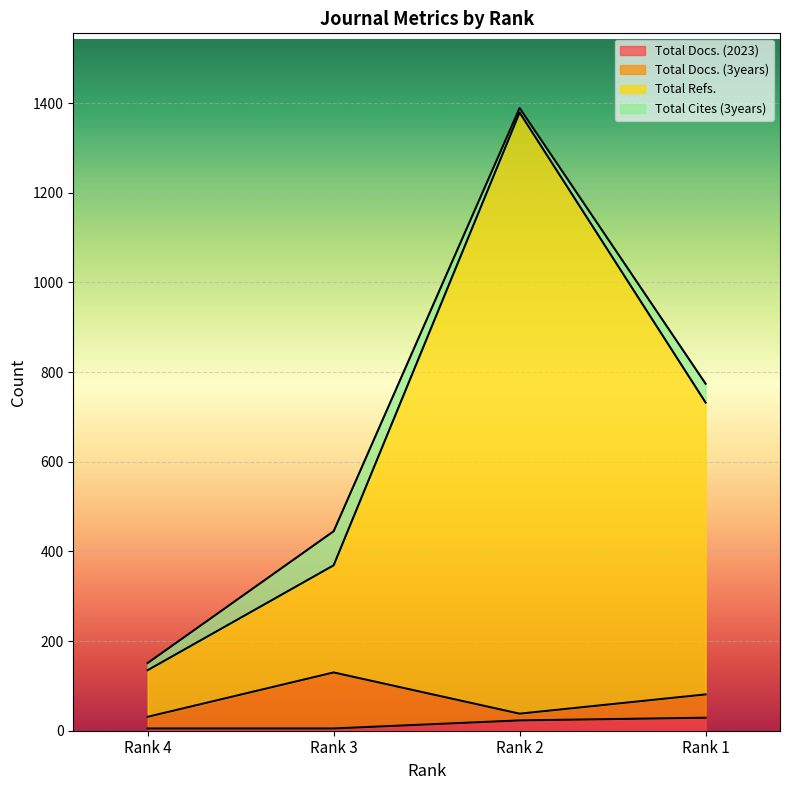

What is the minimum value shown in the chart?

5